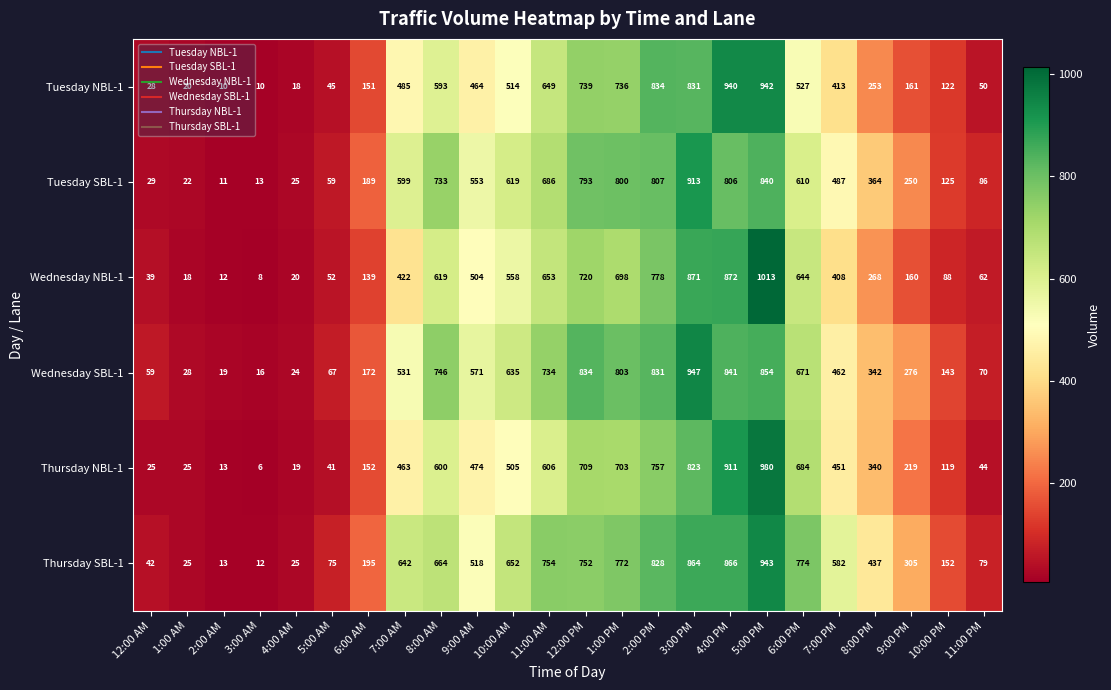

How many data points does each series have?

24